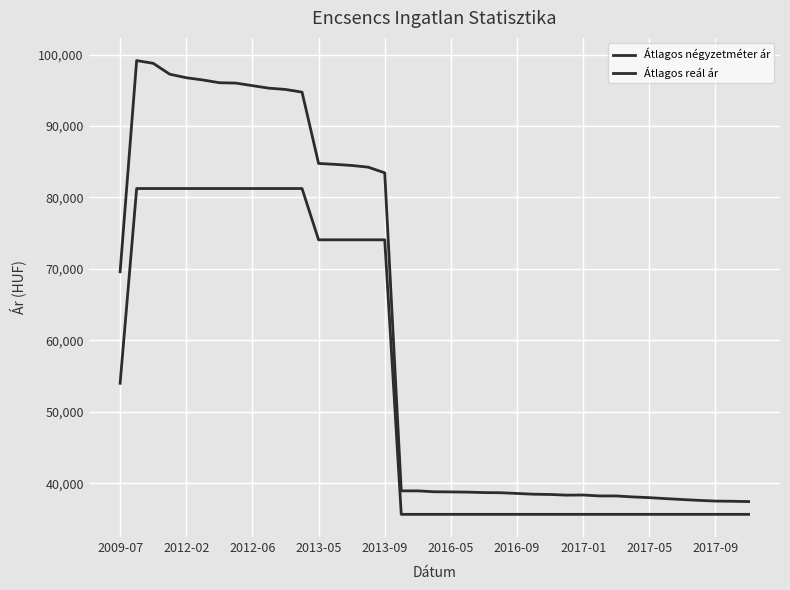

Is this an area chart (filled region under the line)?

No